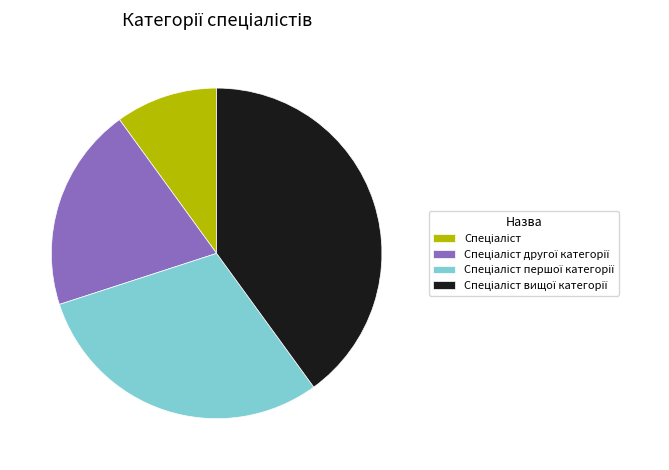

Is there any slice that represents more than half of the pie?

No